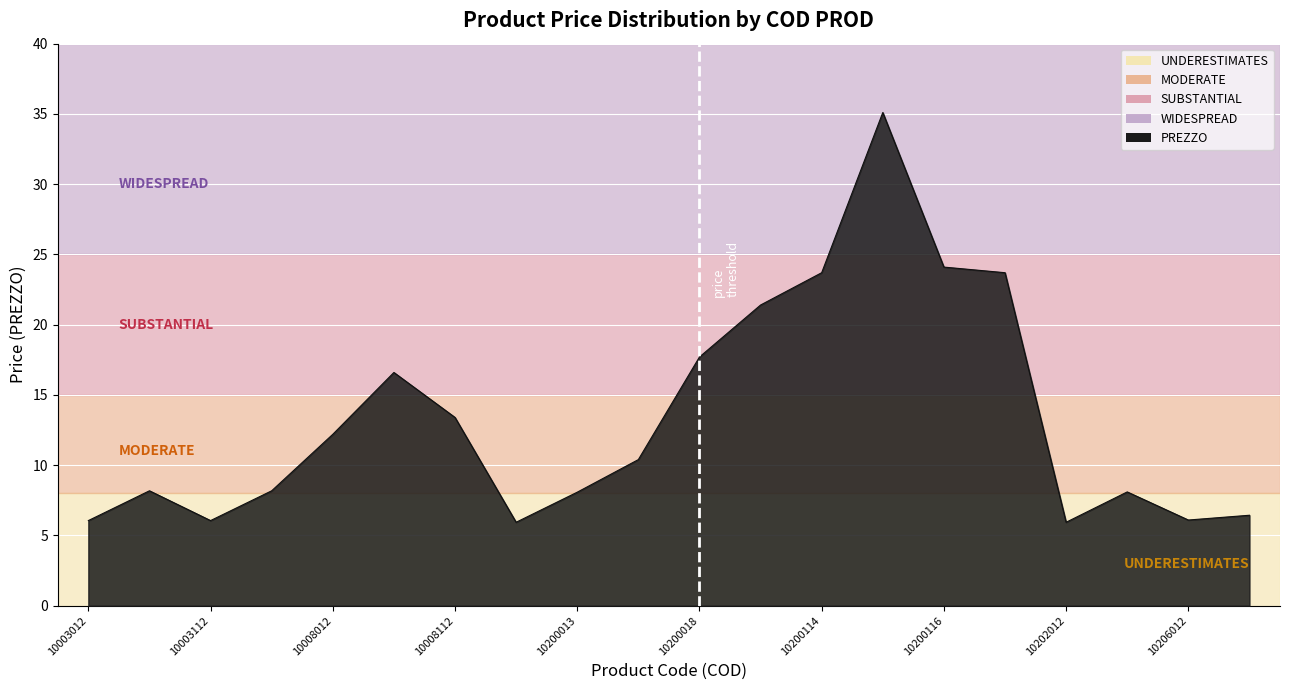

How many interior local peaks (higher than both neighbors) does the data have?

4